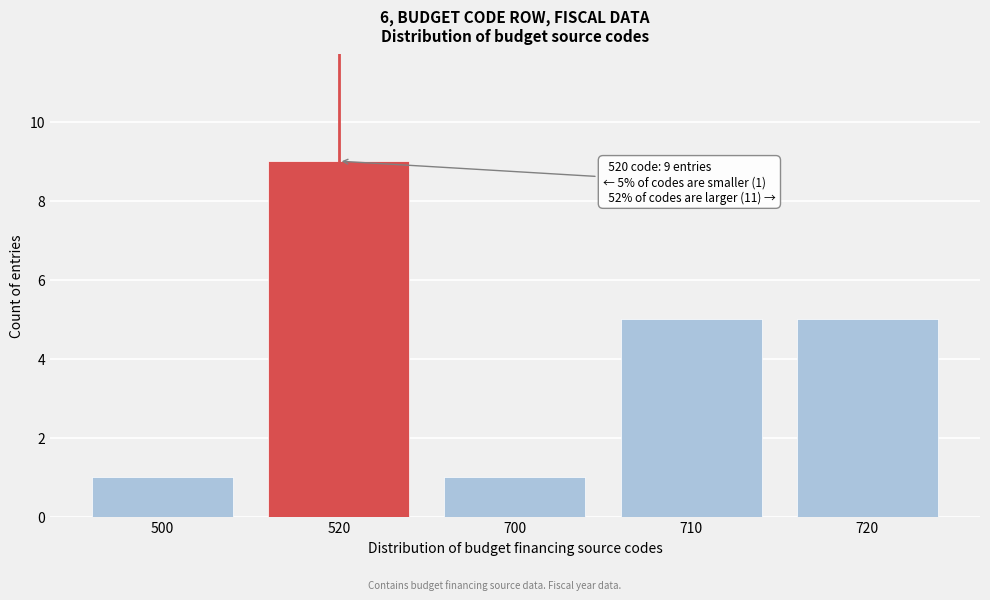

Reading left to right, extract all data points from this chart.

500=1	520=9	700=1	710=5	720=5